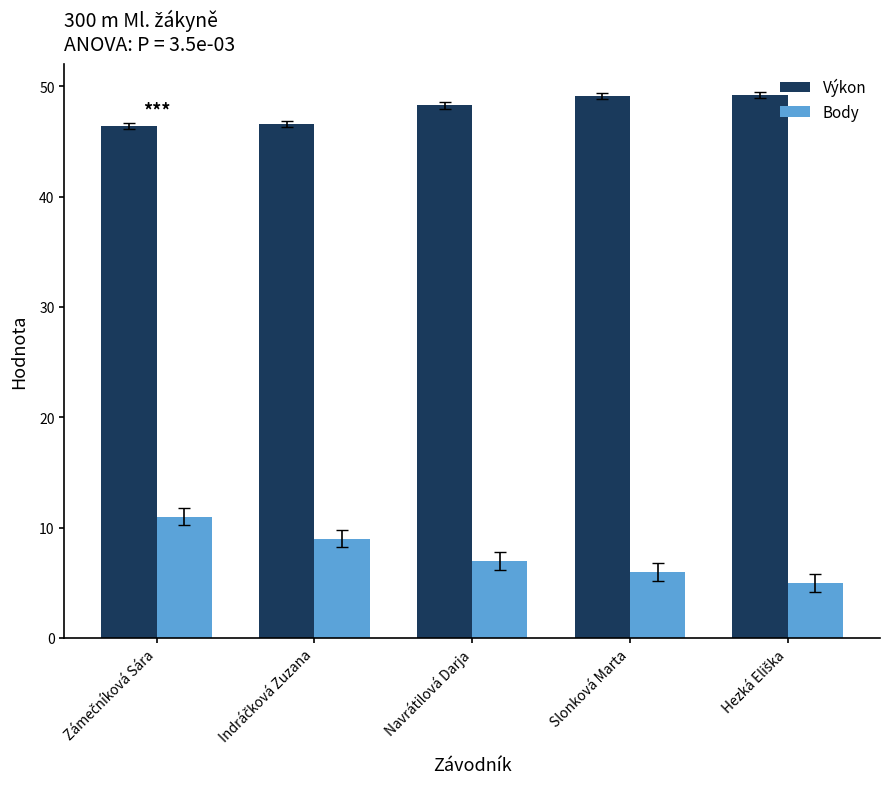

At how many categories does at least one series exceed 8?

5